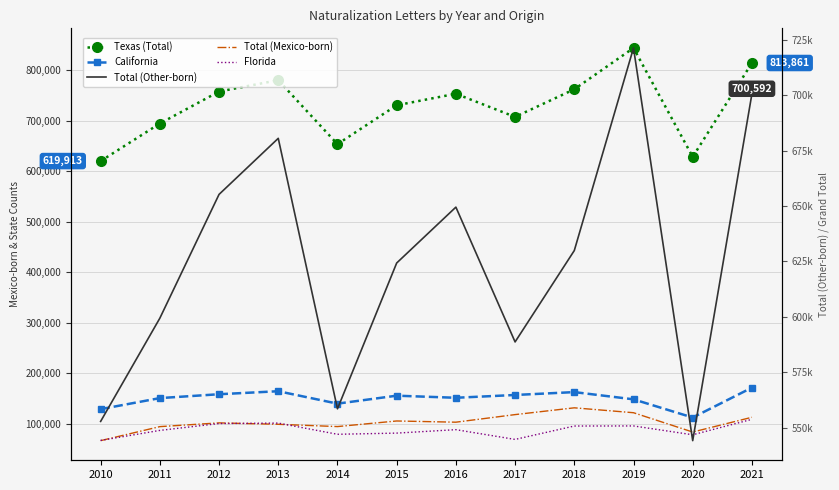

How many lines are shown in the chart?

5